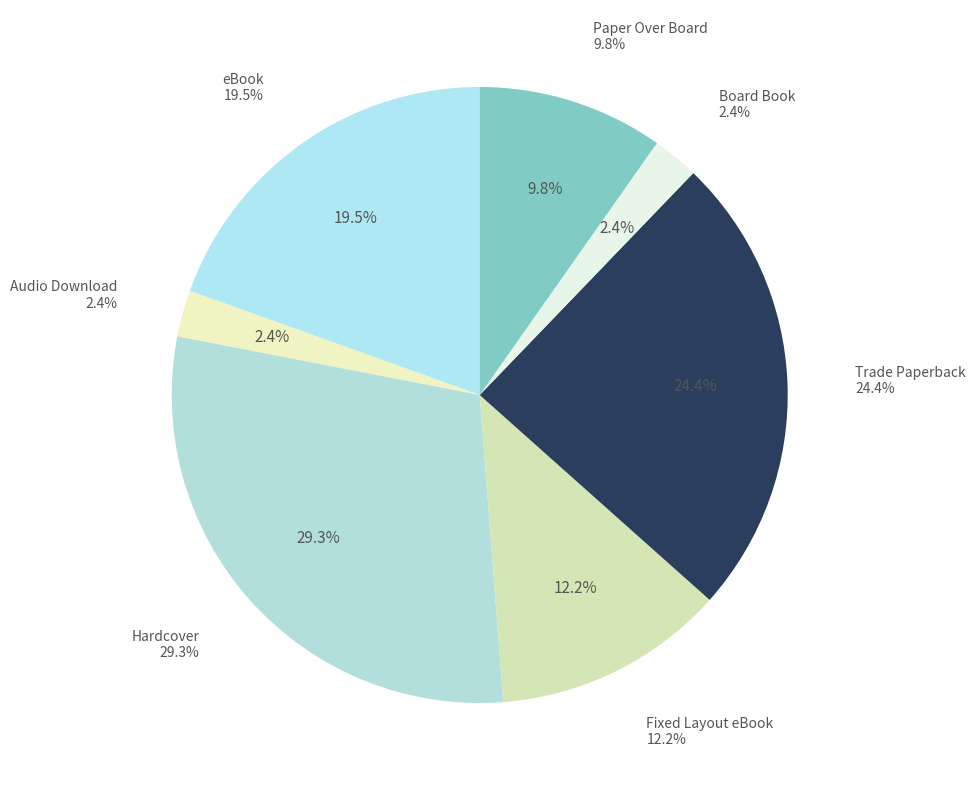

How many slices are in this pie chart?

7